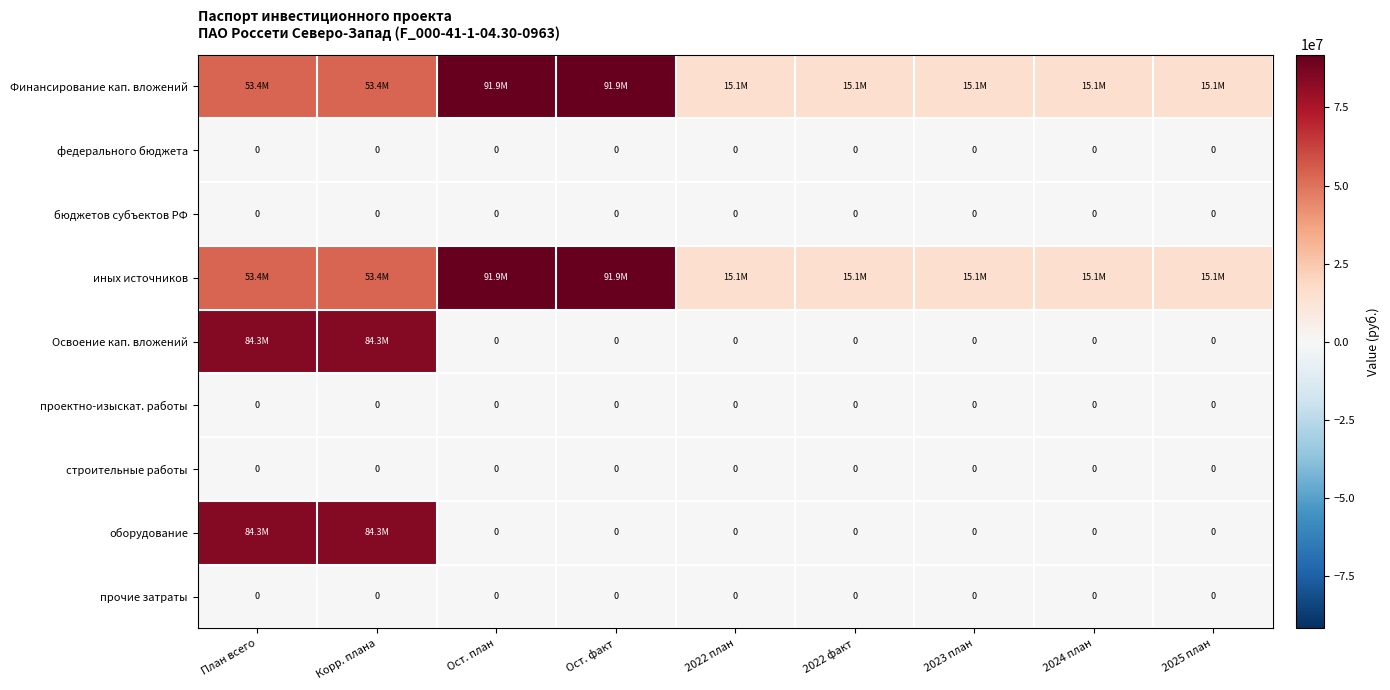

The value of федерального бюджета at 2022 план is 0. True or false?

True